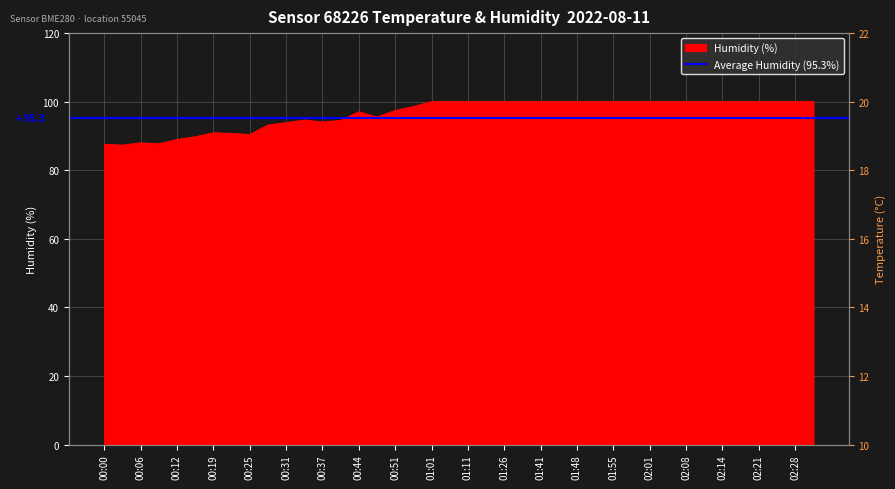

What is the sum of all temperature values?

628.4